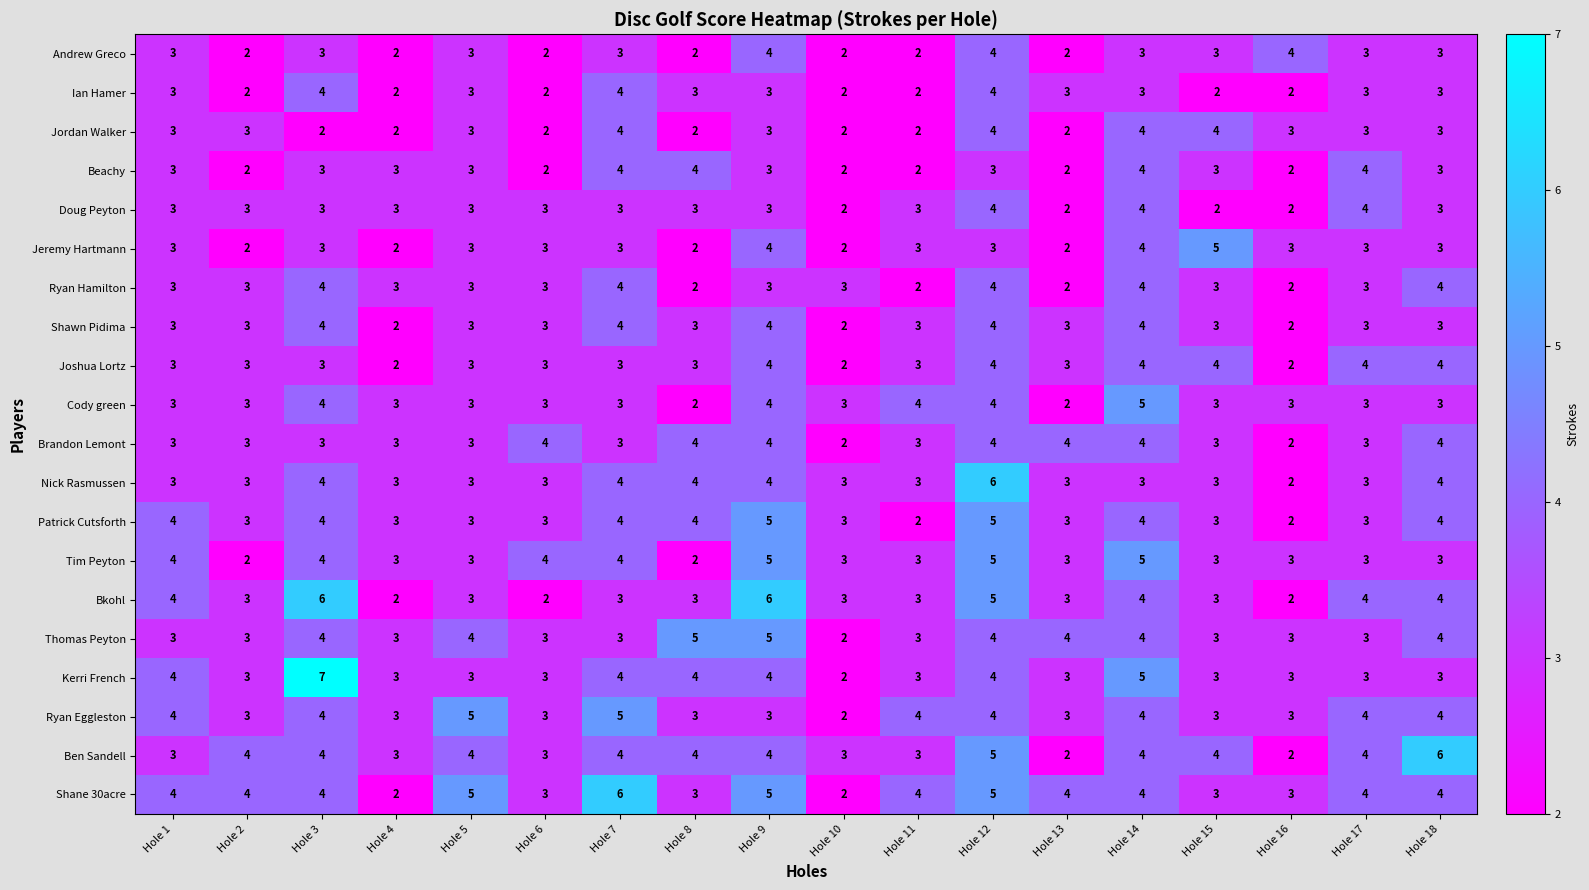

What value does the Ben Sandell series have at Hole 1?

3